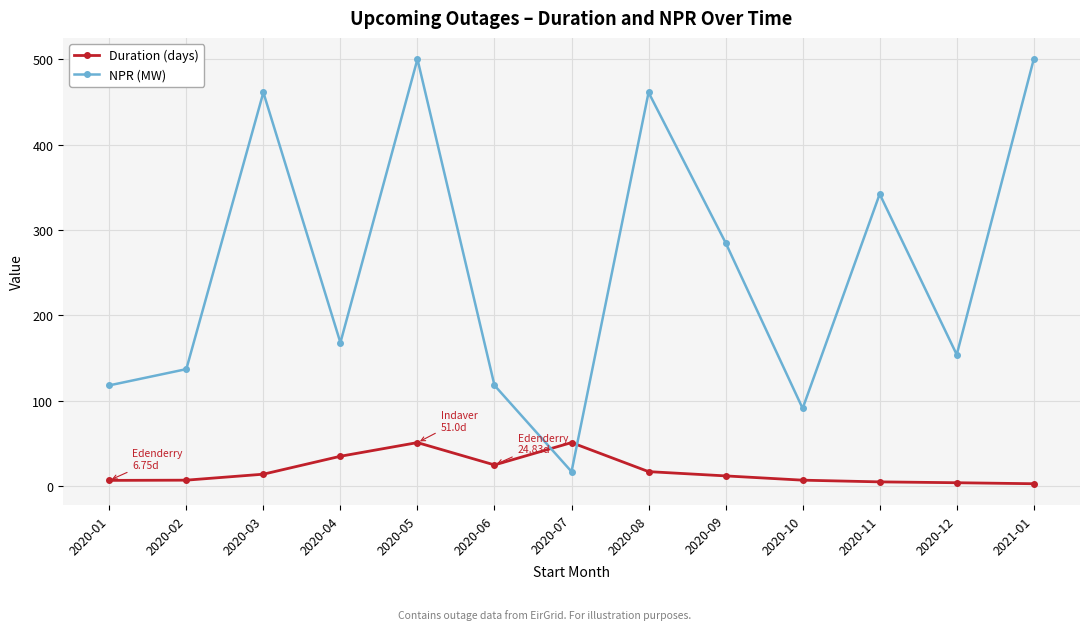

Is the value of NPR (MW) at 2020-02 greater than the value of Duration (days) at 2020-09?

Yes